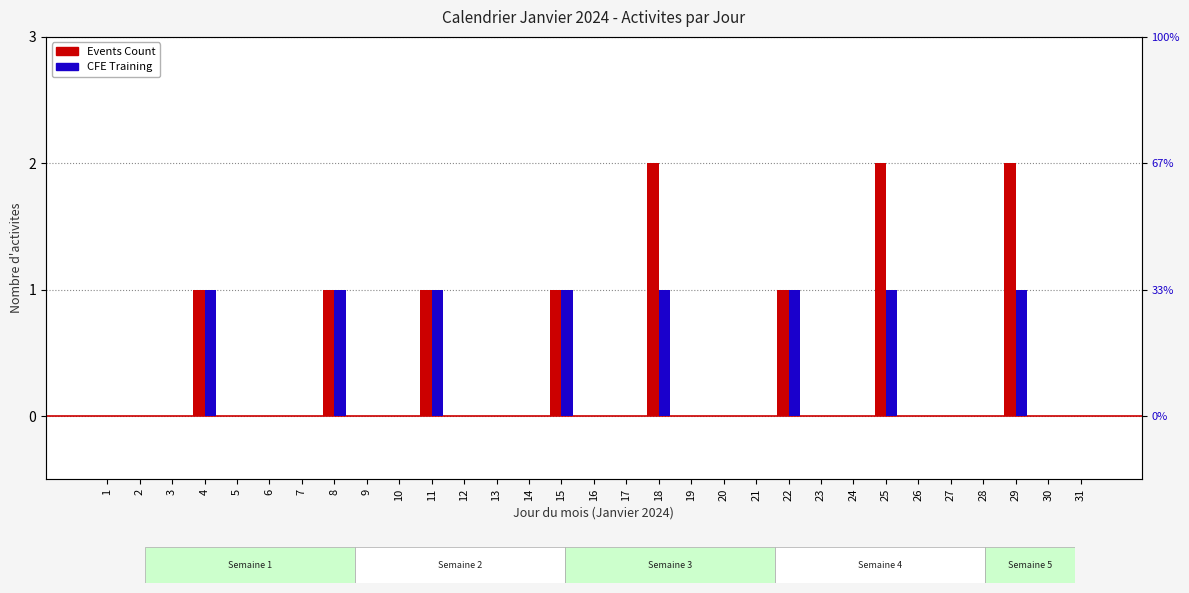

Is it true that CFE Training equals 0 at 31?

False